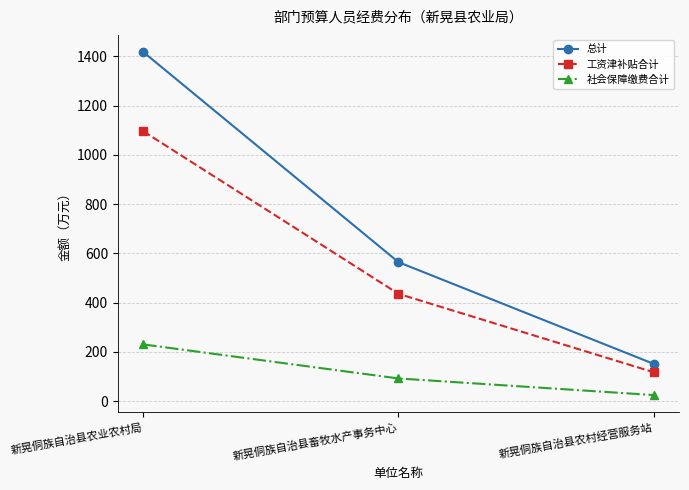

Does the chart have visible grid lines?

Yes